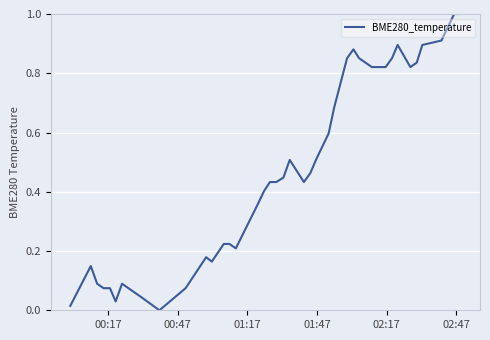

What is the difference between the maximum and minimum values?

1.0